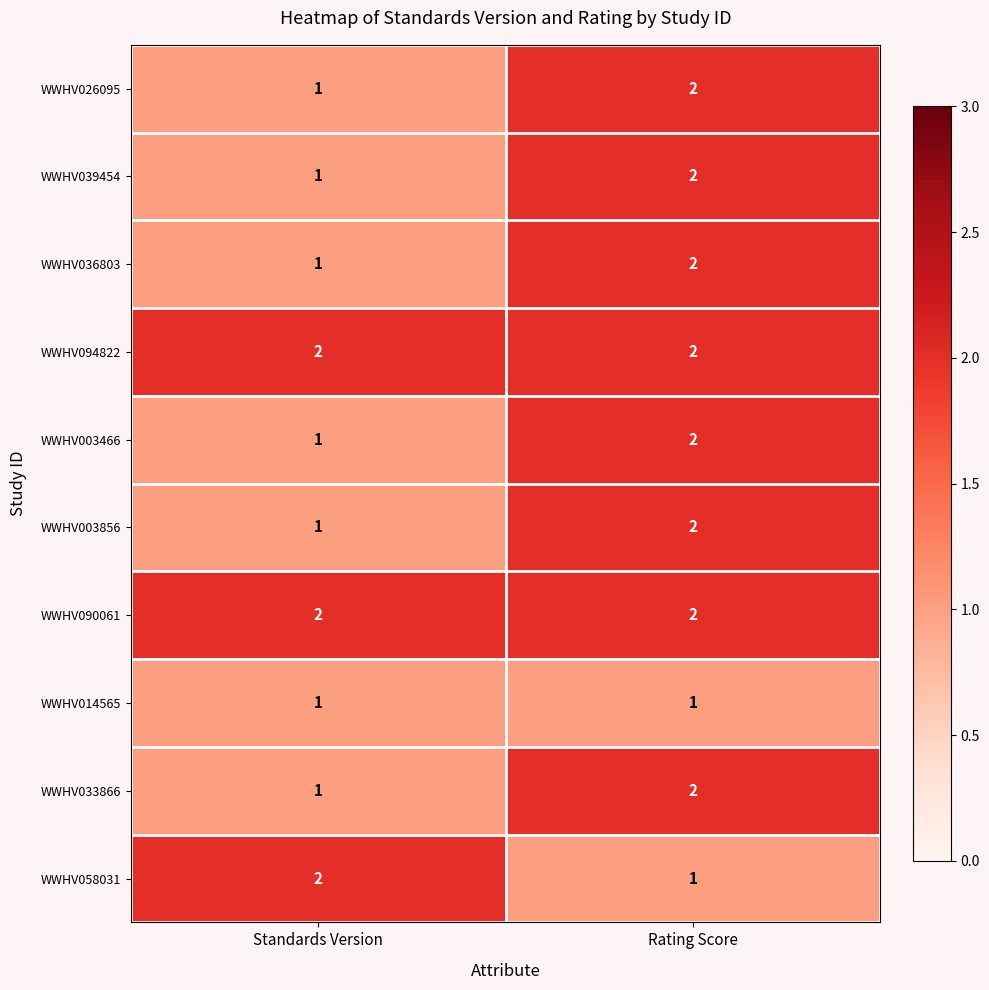

Is it true that WWHV036803 equals 2 at Rating Score?

True